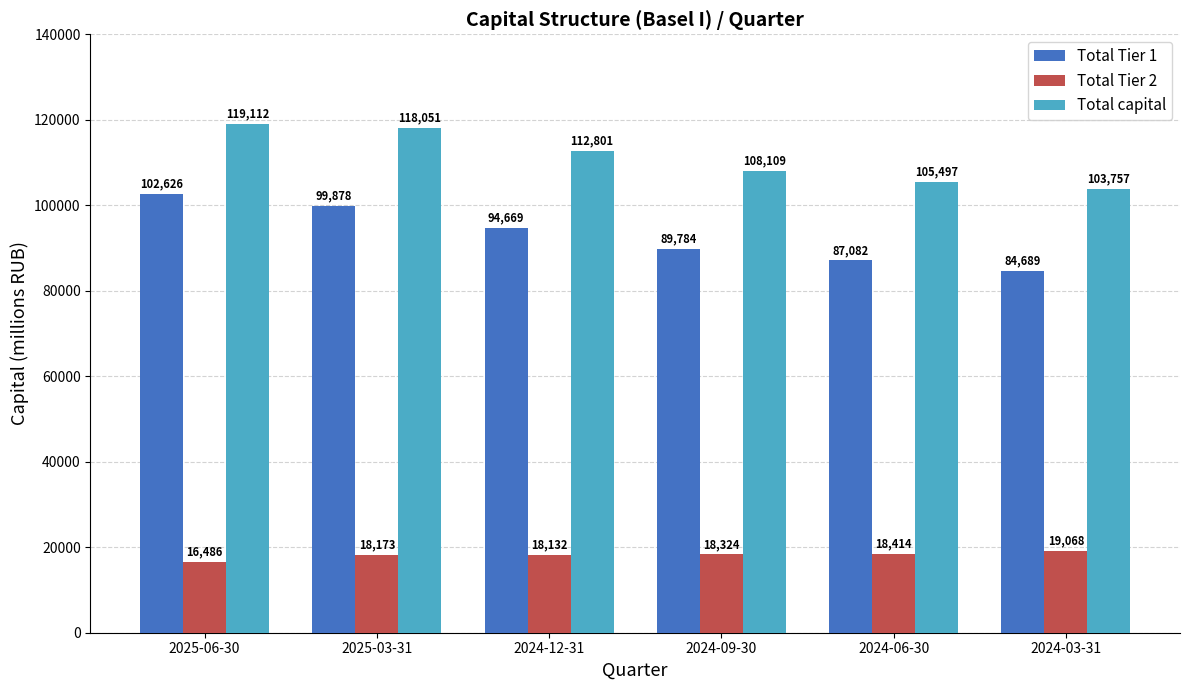

What is the spread (max minus min) of values at 2024-09-30?

89785